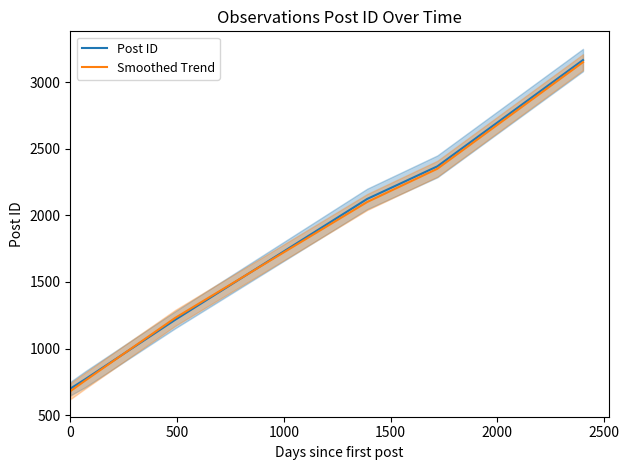

How many data points in Smoothed Trend are above 2100?

2